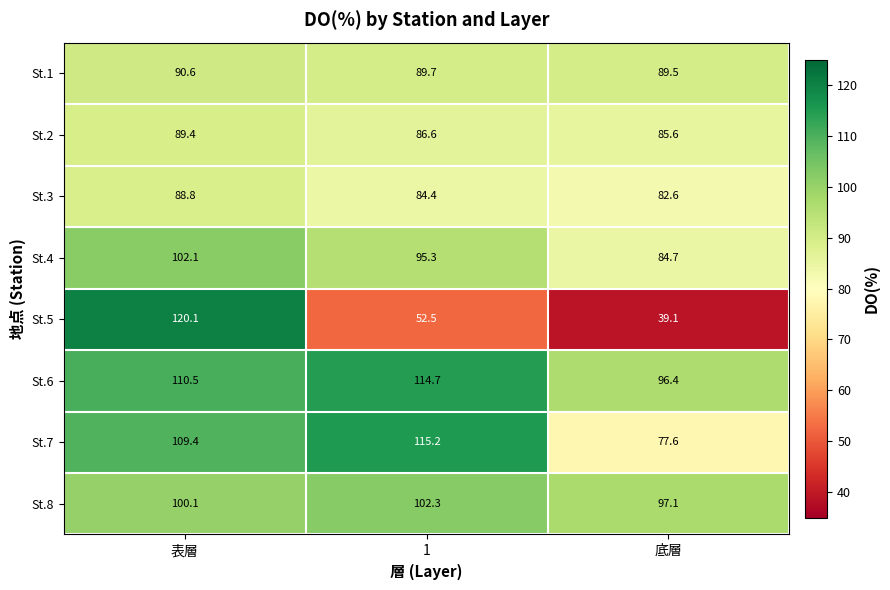

What is the difference between the second highest and minimum values in the St.4 series?

10.6